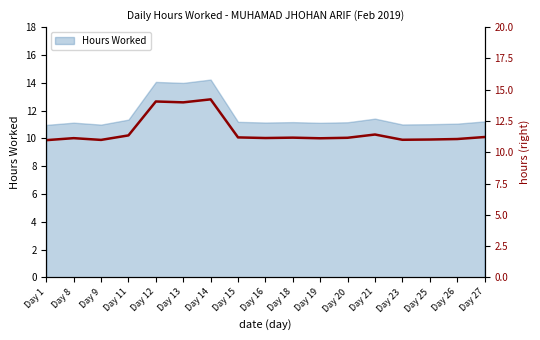

Between Day 27 and Day 20, which is larger?

Day 27